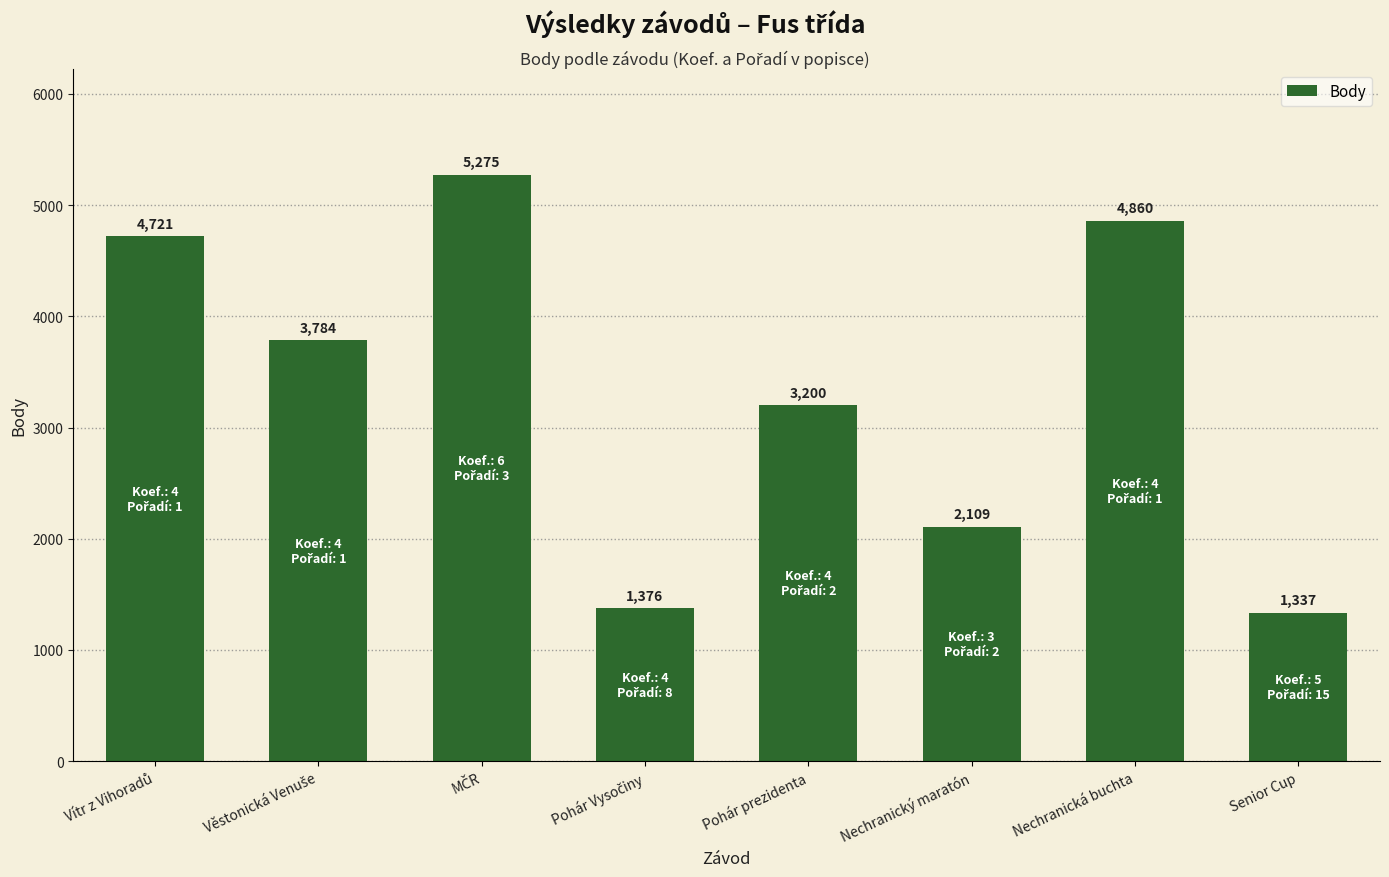

What is the change in value from Nechranický maratón to Senior Cup?

-772